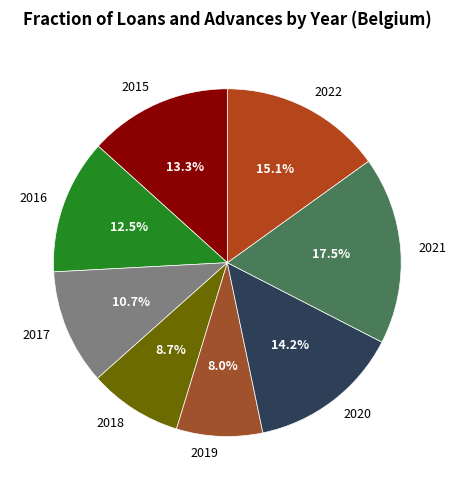

Approximately how many times larger is the value at 2020 compared to 2019?

1.8